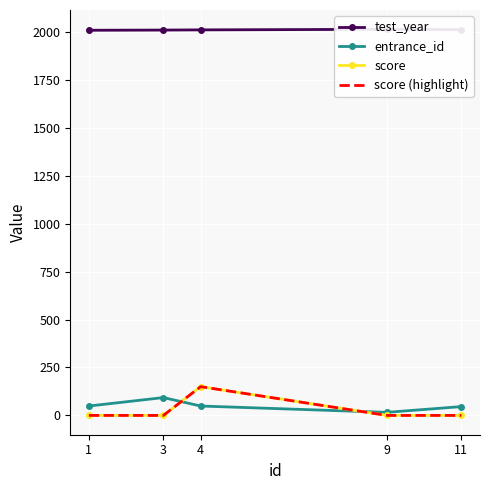

At 4, list the series in order from largest to smallest.

test_year, score, score (highlight), entrance_id